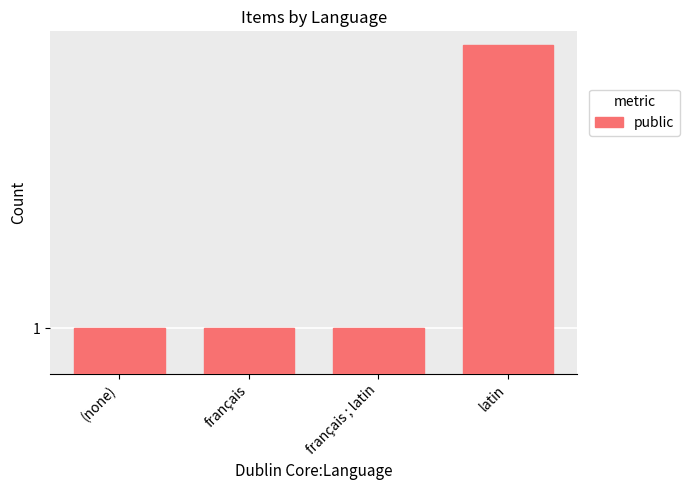

How many series are shown in this chart?

1